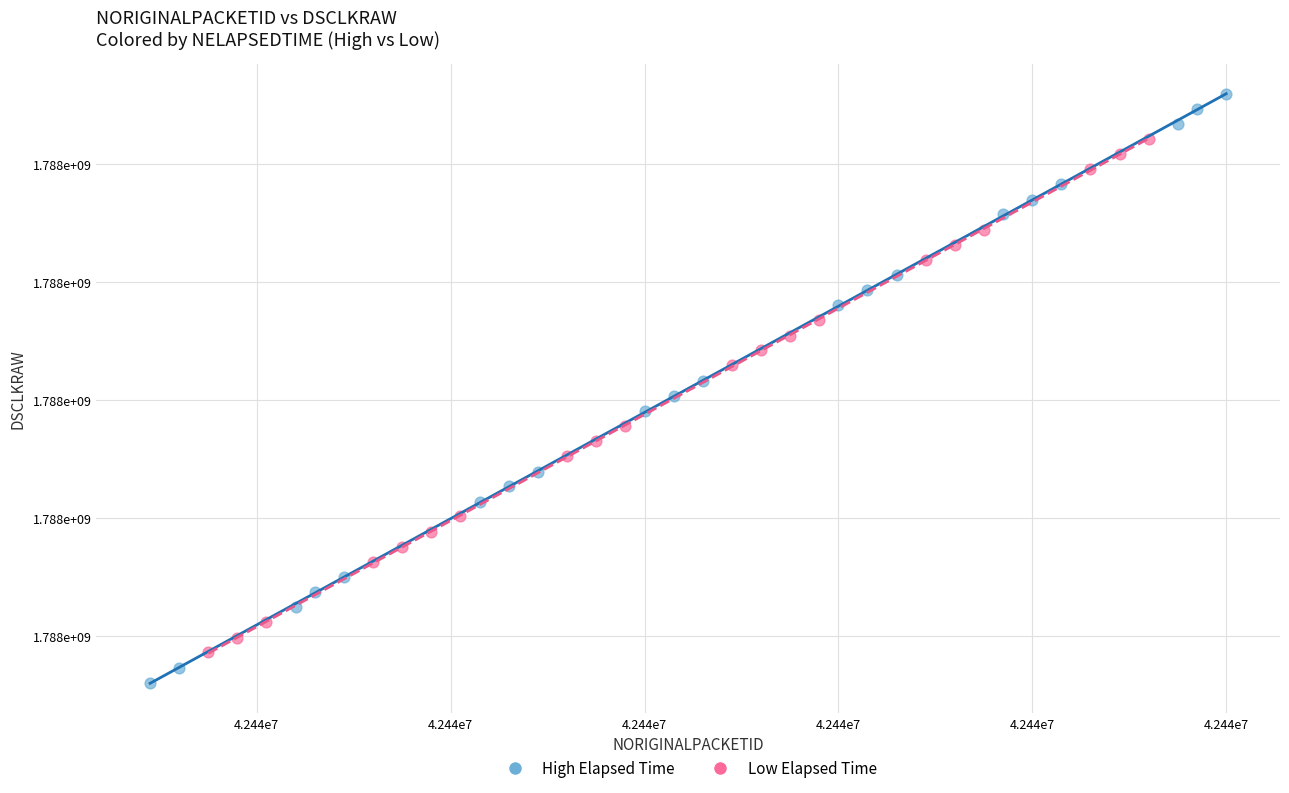

What are all the series names shown in the legend?

High Elapsed Time, Low Elapsed Time